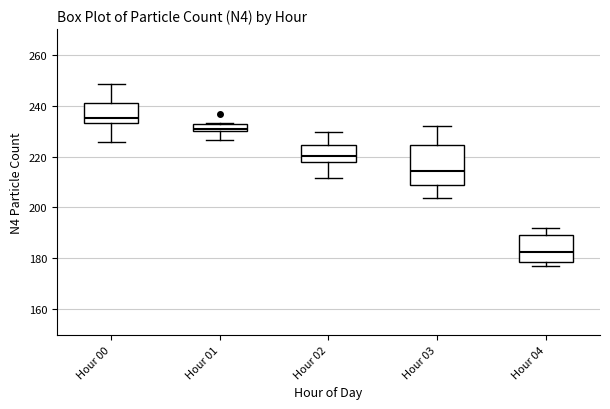

Where is the upper edge of the box for Hour 04 on the y-axis? The values are not printed on the chart, so give them approximately, as read against the axis.

190